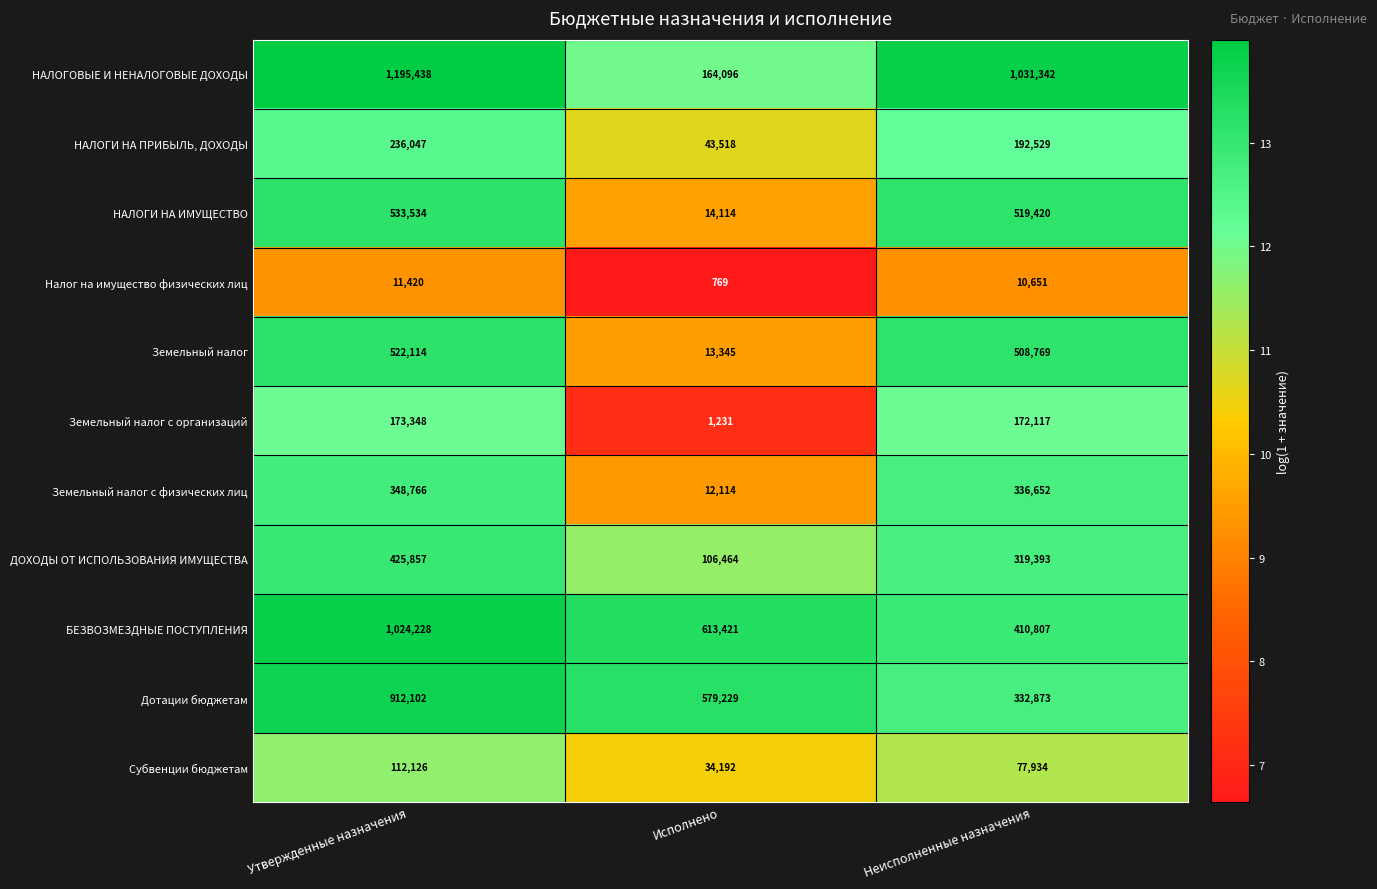

The Земельный налог с организаций series shows 1631 at Исполнено. True or false?

False